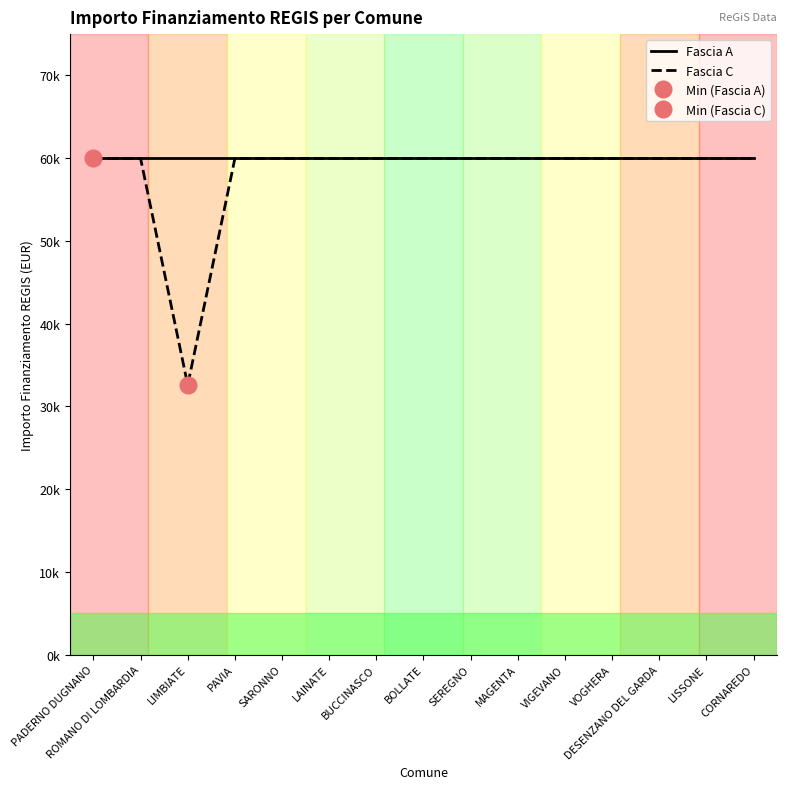

True or false: Fascia A and Fascia C intersect in this chart.

False